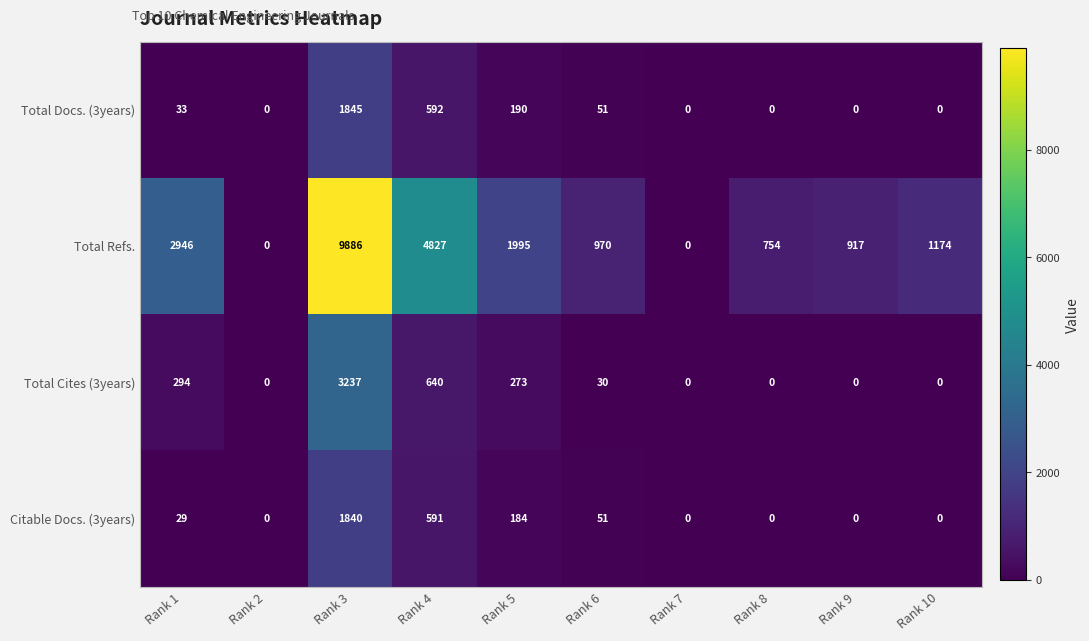

What is the difference between the highest and lowest values at Rank 1?

2917